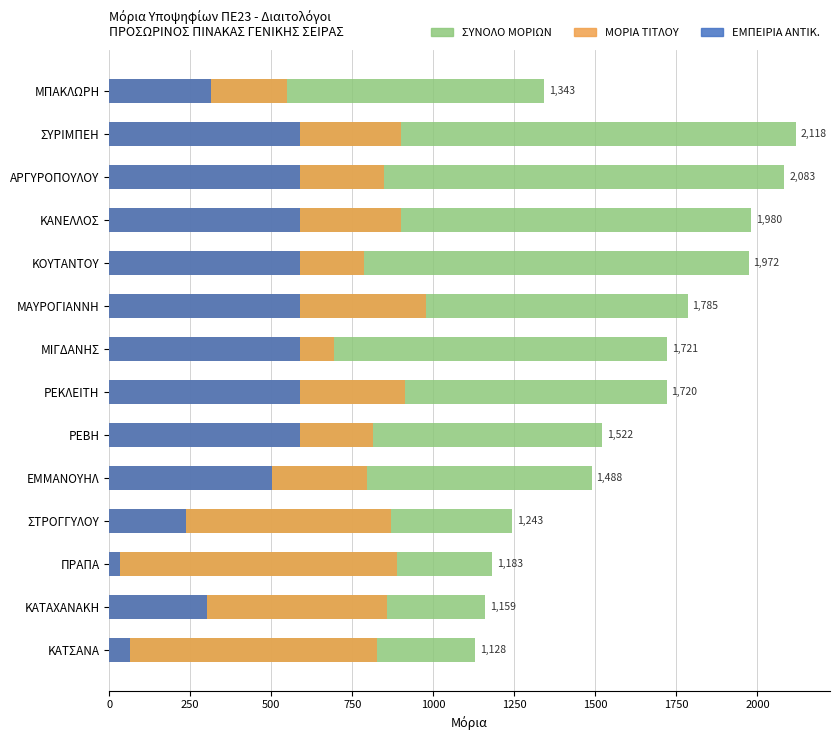

Which series has the largest range (max minus min)?

ΣΥΝΟΛΟ ΜΟΡΙΩΝ